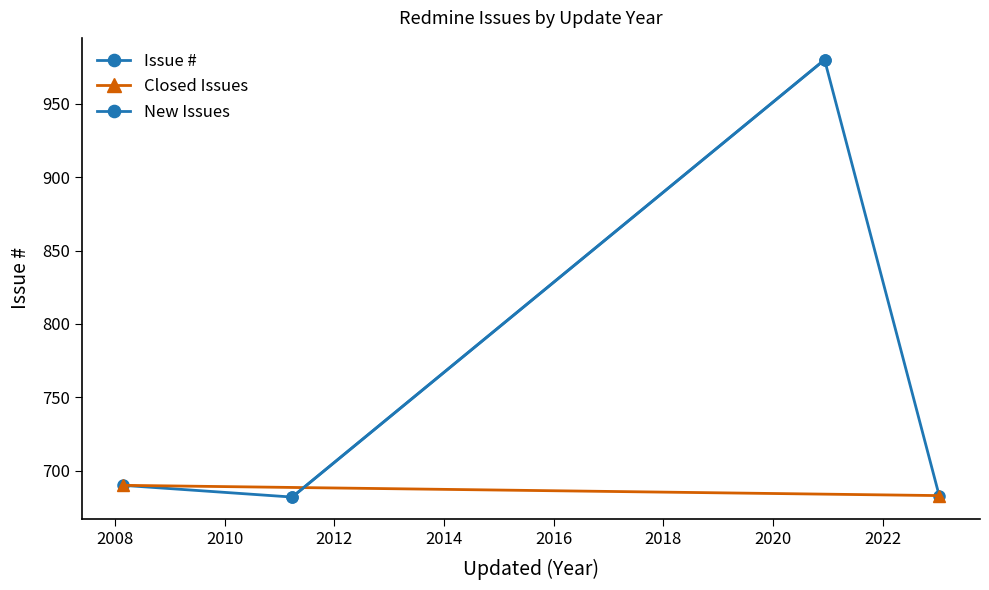

What is the difference between the second highest and minimum values?

8